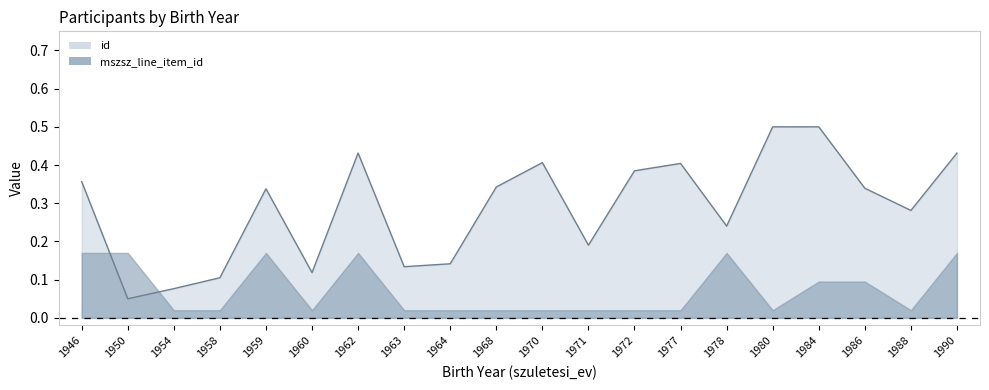

How many values are between 0 and 1?

20